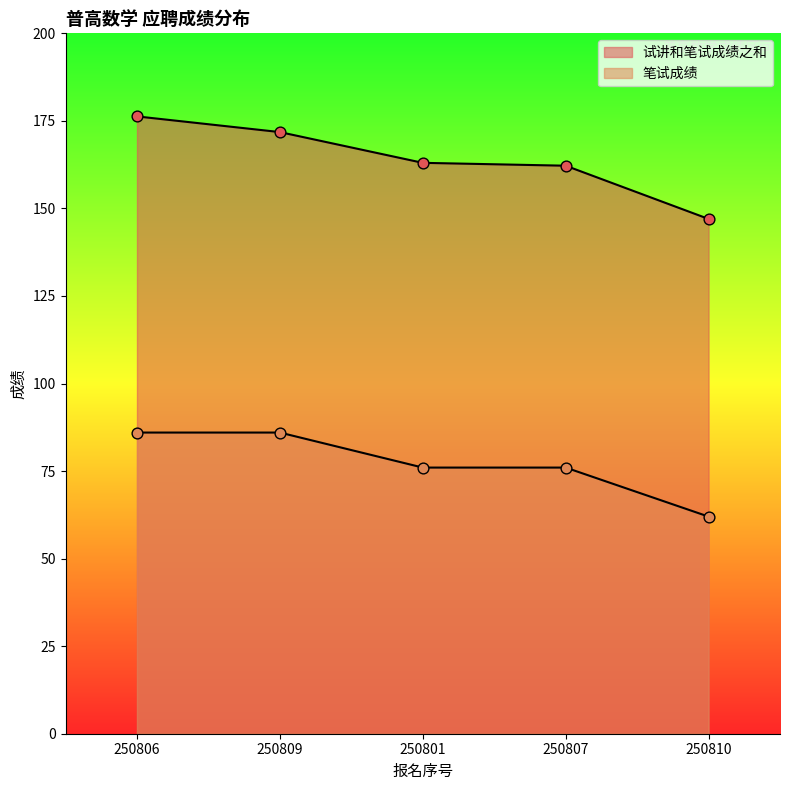

At how many categories does at least one series exceed 78?

5